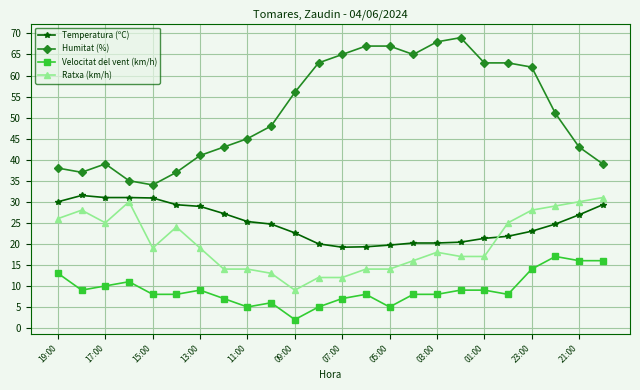

Which series has the widest spread of values?

Humitat (%)